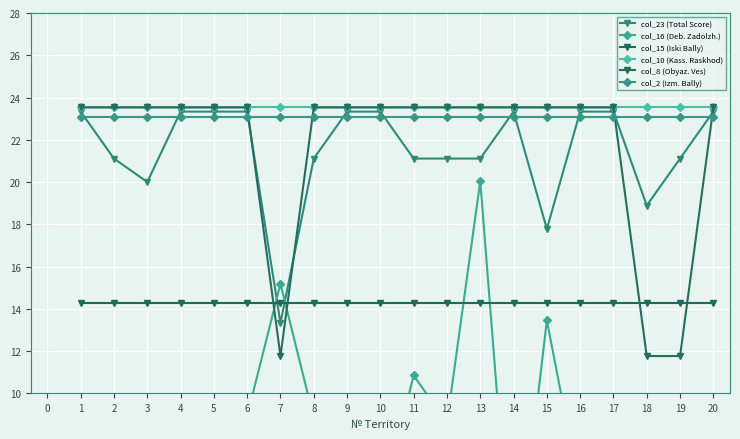

Reading right to left, extract all data points from this chart.

col_23 (Total Score): 23.3	21.1	18.9	23.3	23.3	17.8	23.3	21.1	21.1	21.1	23.3	23.3	21.1	13.3	23.3	23.3	23.3	20.0	21.1	23.3
col_16 (Deb. Zadolzh.): 2.3	0.5	9.7	9.5	5.3	13.5	0.0	20.0	8.6	10.8	4.6	9.5	8.8	15.2	8.9	4.4	9.2	4.6	8.2	5.5
col_15 (Iski Bally): 14.3	14.3	14.3	14.3	14.3	14.3	14.3	14.3	14.3	14.3	14.3	14.3	14.3	14.3	14.3	14.3	14.3	14.3	14.3	14.3
col_10 (Kass. Raskhod): 23.5	23.5	23.5	23.5	23.5	23.5	23.5	23.5	23.5	23.5	23.5	23.5	23.5	23.5	23.5	23.5	23.5	23.5	23.5	23.5
col_8 (Obyaz. Ves): 23.5	11.8	11.8	23.5	23.5	23.5	23.5	23.5	23.5	23.5	23.5	23.5	23.5	11.8	23.5	23.5	23.5	23.5	23.5	23.5
col_2 (Izm. Bally): 23.1	23.1	23.1	23.1	23.1	23.1	23.1	23.1	23.1	23.1	23.1	23.1	23.1	23.1	23.1	23.1	23.1	23.1	23.1	23.1